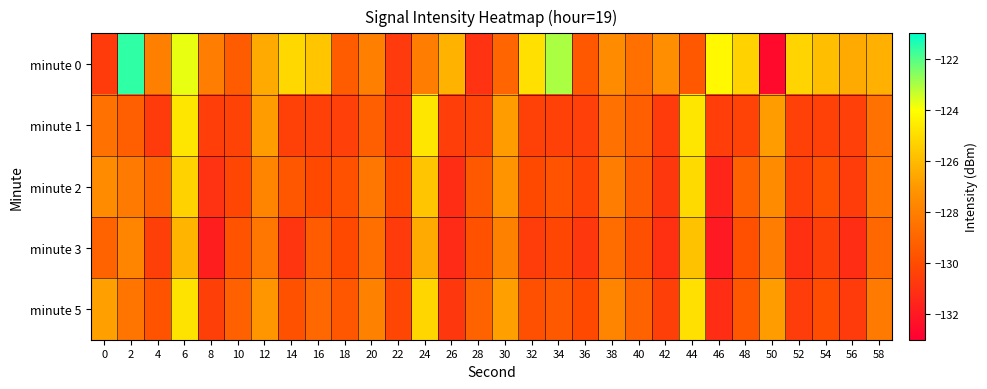

Which has a higher value, 0 or 2?

2